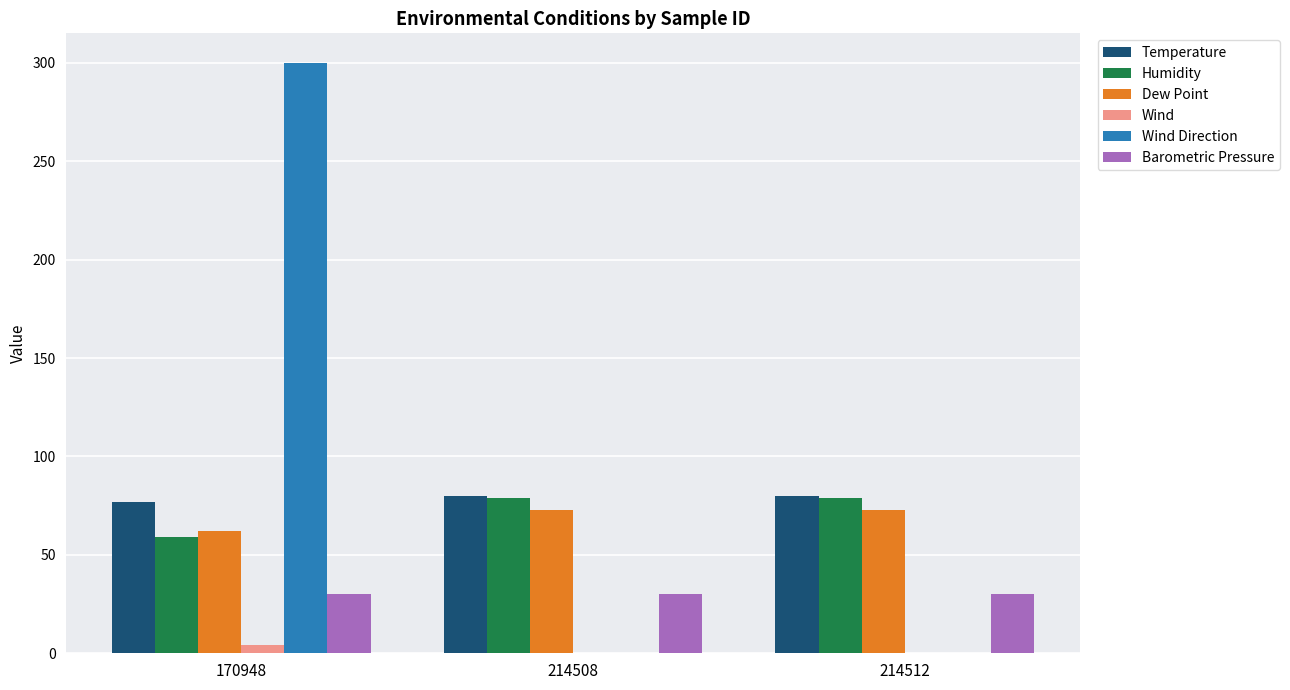

At which category is the sum across all series the highest?

170948